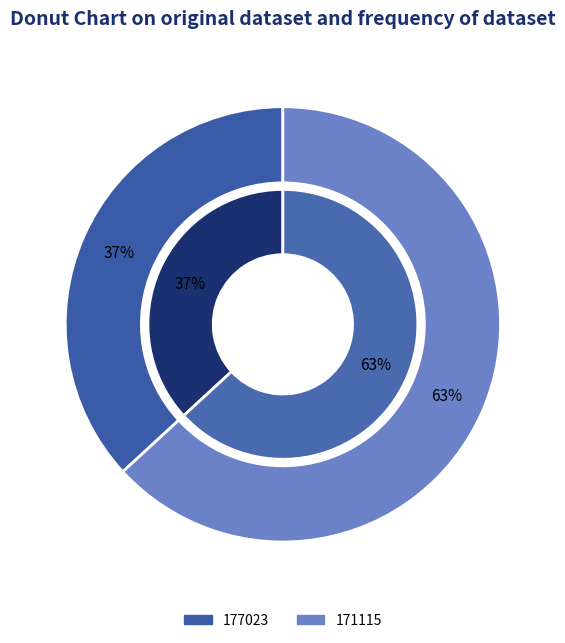

Between 171115 and 177023, which is larger?

171115